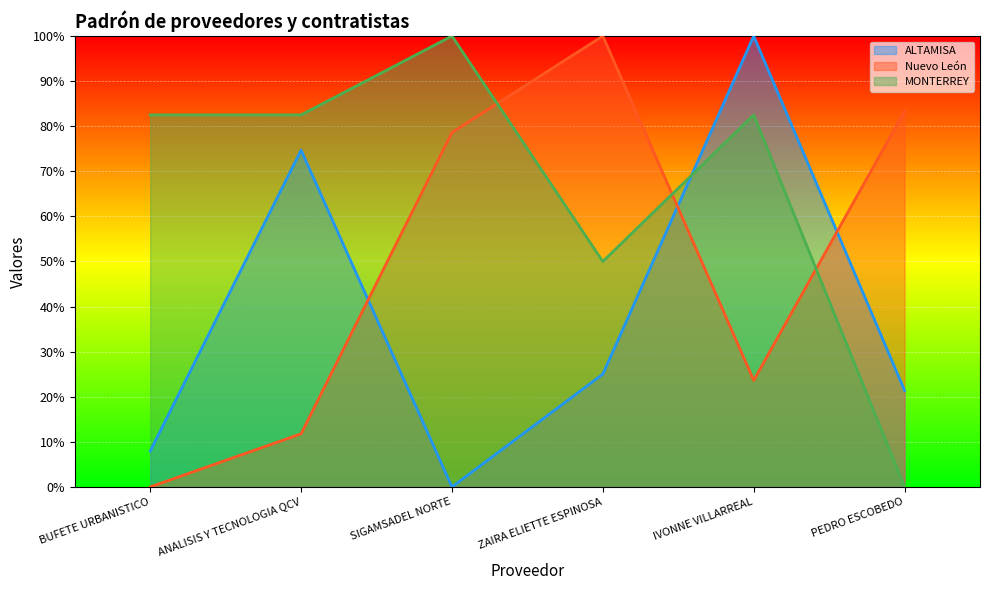

What is the difference between the ALTAMISA values at PEDRO ESCOBEDO and IVONNE VILLARREAL?

78.6